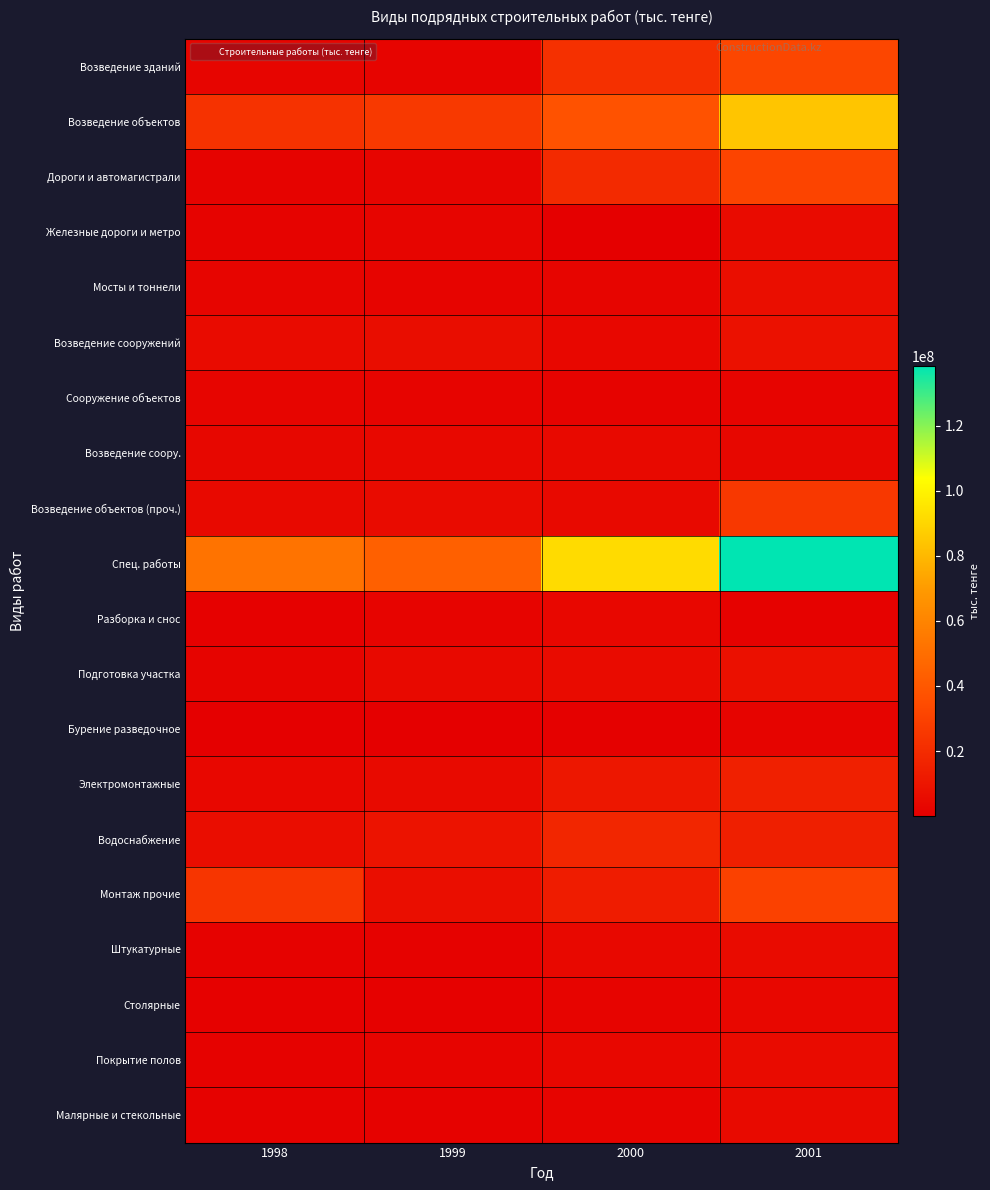

What is the total value across all series at 2001?

429052132